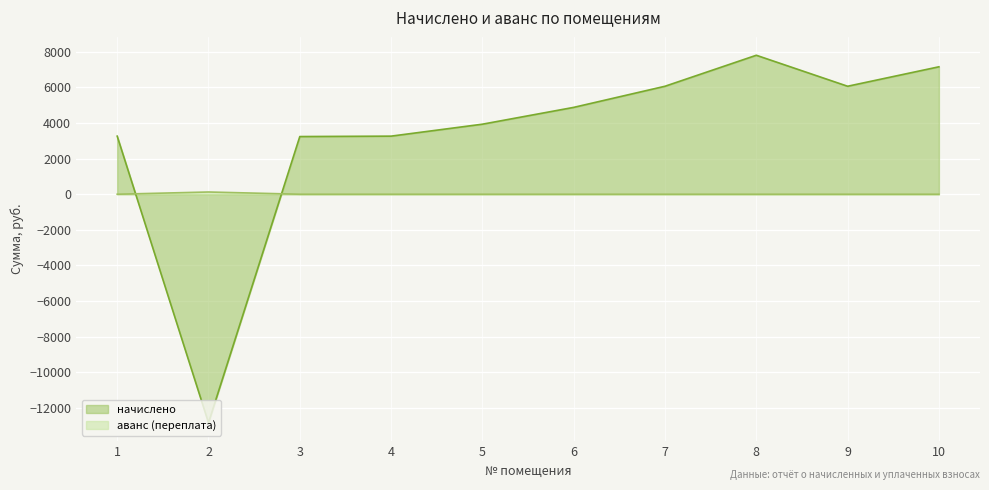

Reading left to right, what are all the values shown in this chart?

начислено: 1=3260.4	2=-12826.0	3=3237.0	4=3260.4	5=3931.2	6=4875.0	7=6060.6	8=7800.0	9=6060.6	10=7152.6
аванс (переплата): 1=0.0	2=125.2	3=0.0	4=0.0	5=0.0	6=0.0	7=0.0	8=0.0	9=0.0	10=0.0